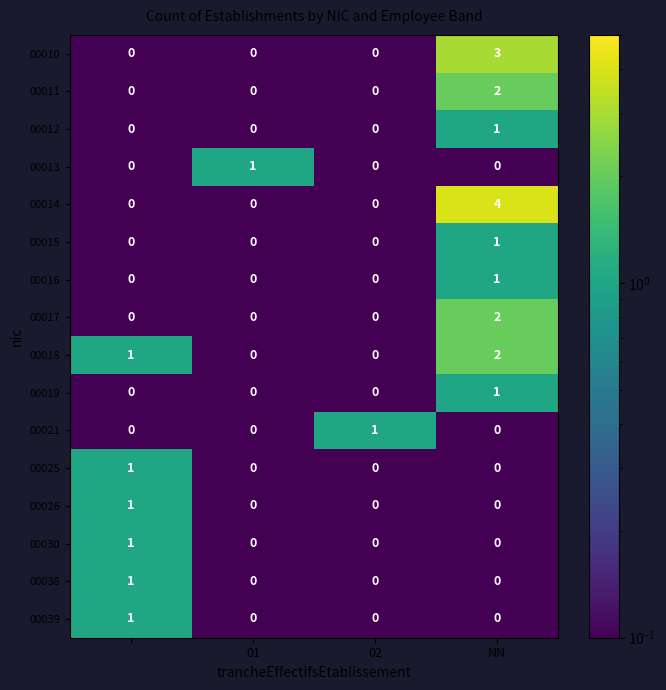

Count the 00030 values in the range 0 to 1.

4